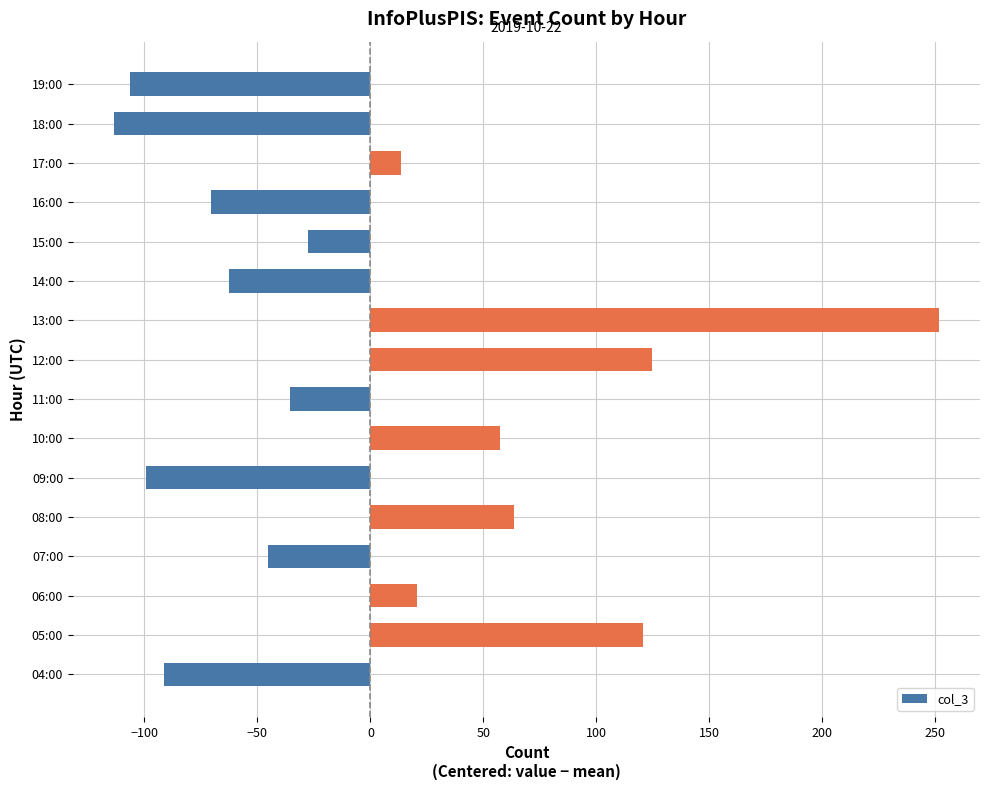

True or false: the data shows -29.4 at 04:00.

False